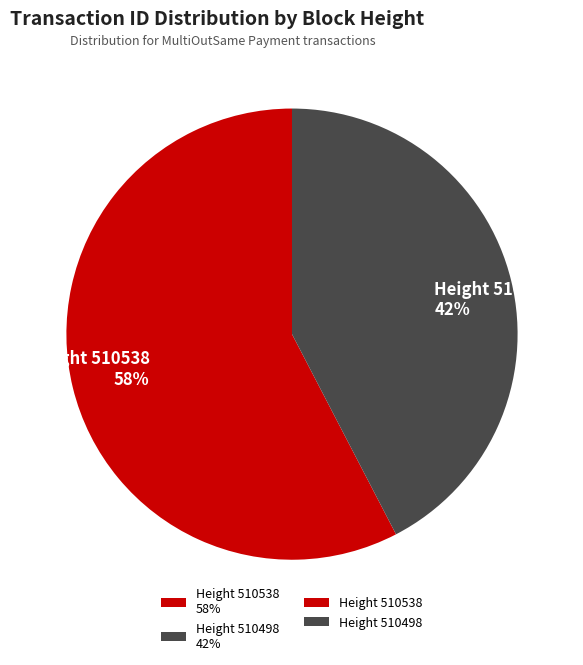

To the nearest percent, what percentage of the pie is Height 510538 58%?

58%